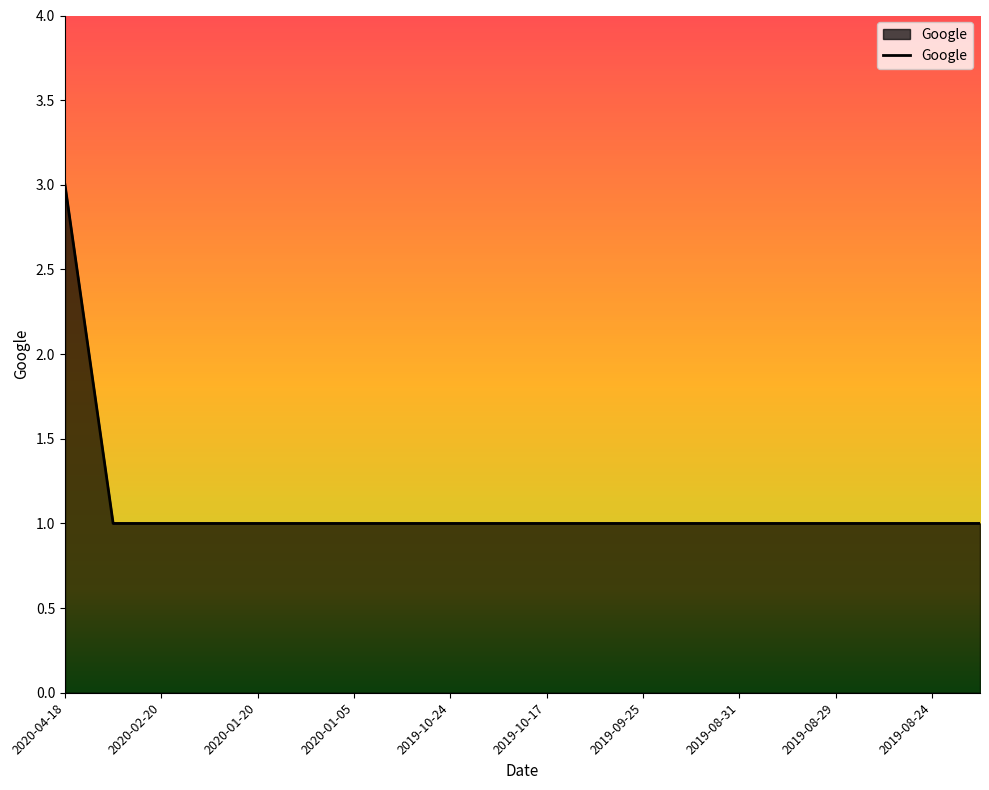

What is the difference between the maximum and second lowest values?

2